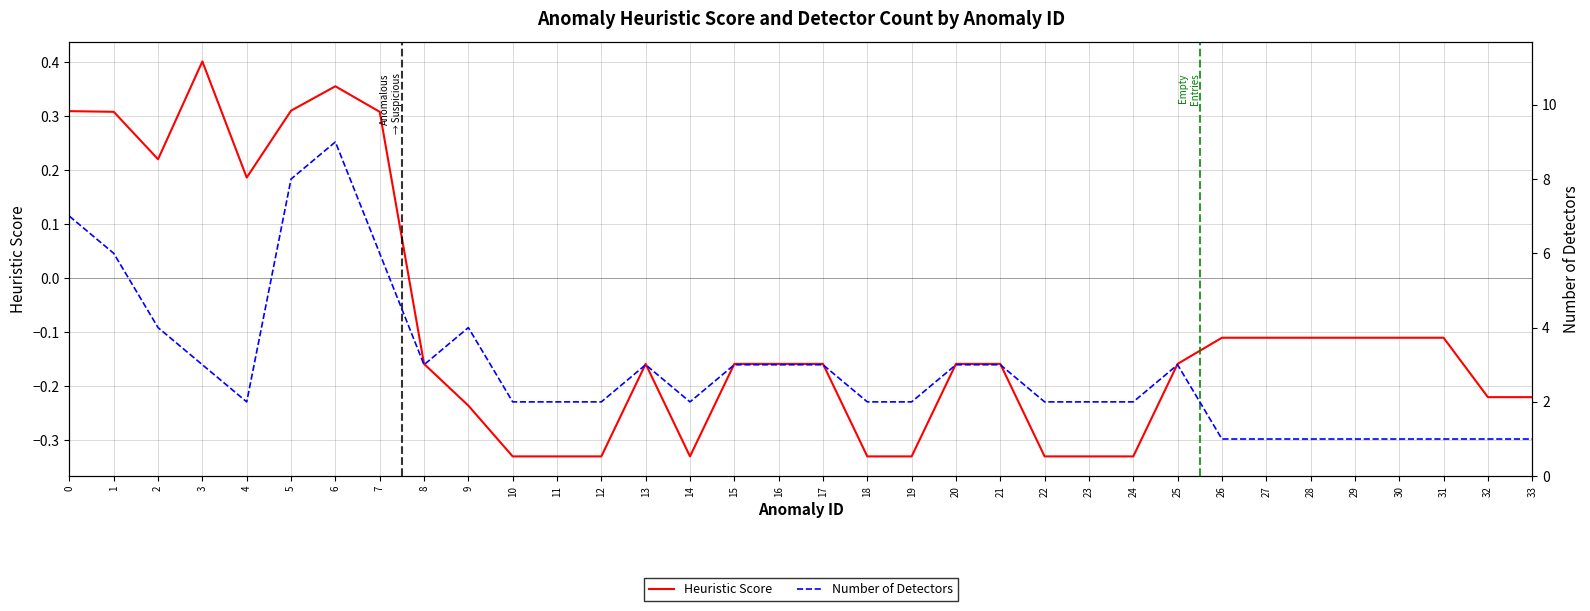

What is the lowest value of the Heuristic Score series?

-0.3